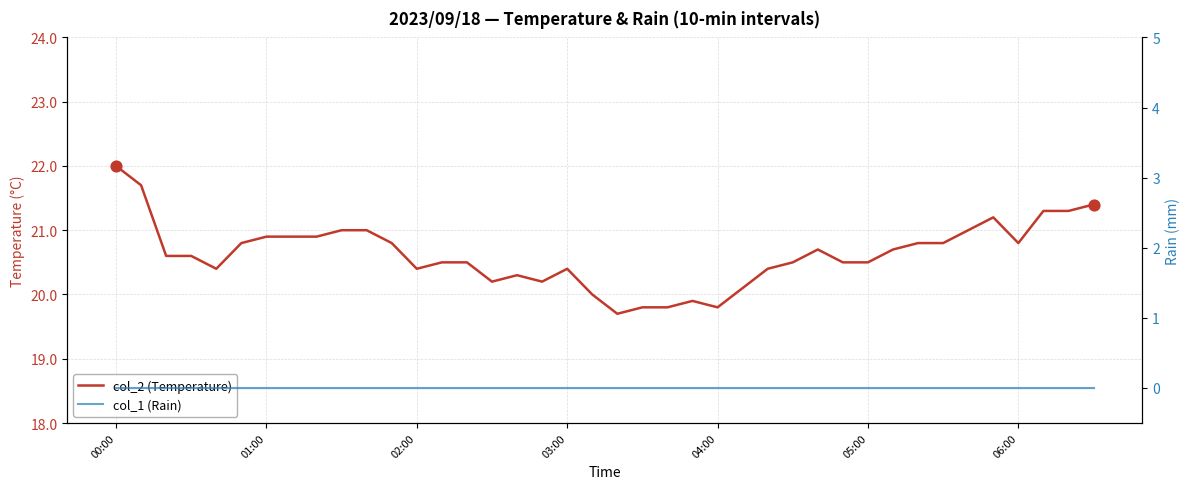

Which series has the largest total across all categories?

col_2 (Temperature)